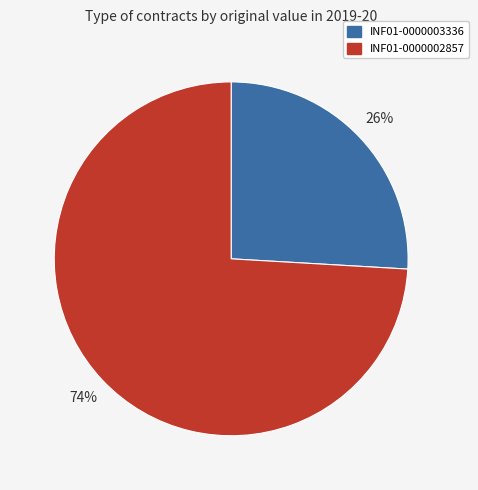

Is the sum of INF01-0000002857 and INF01-0000003336 greater than half?

Yes